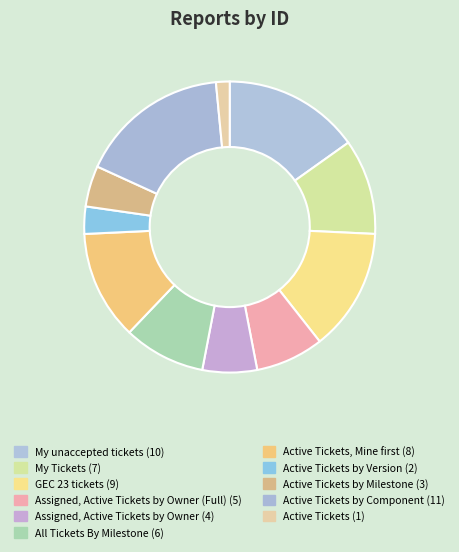

How many segments does this pie chart have?

11